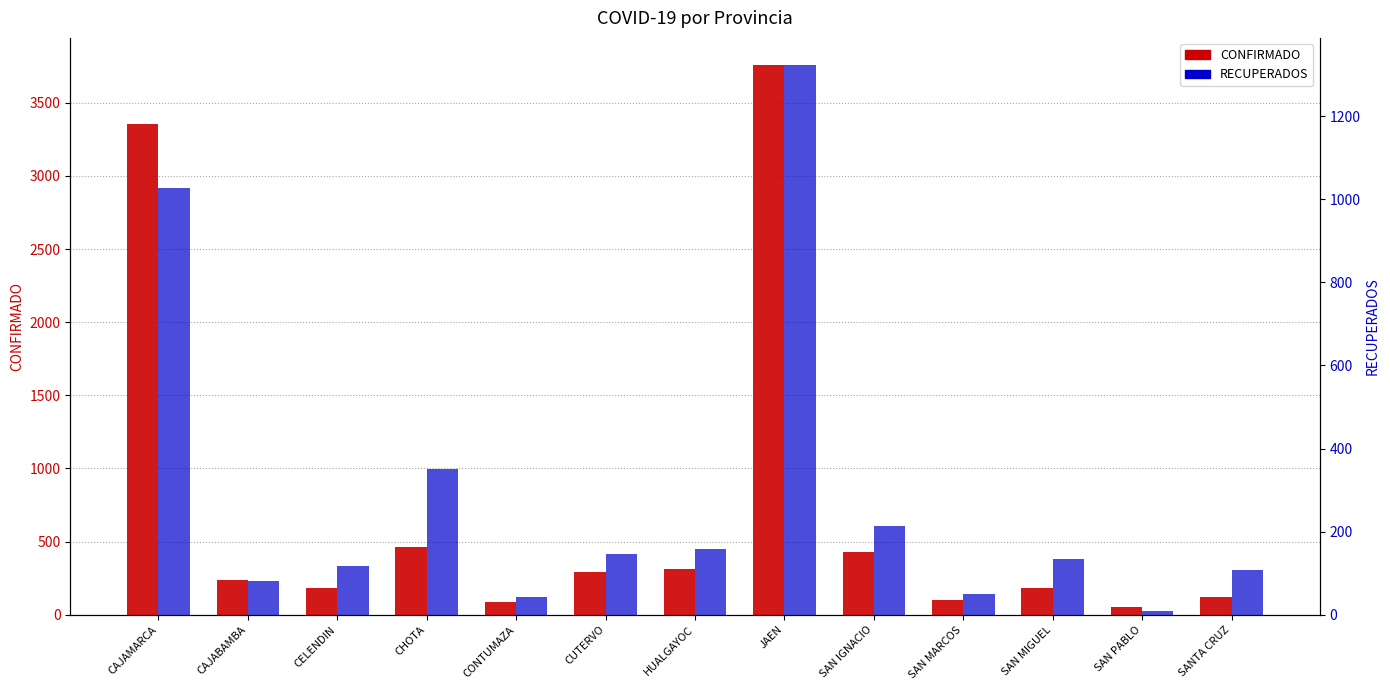

What position from the right is CELENDIN?

11